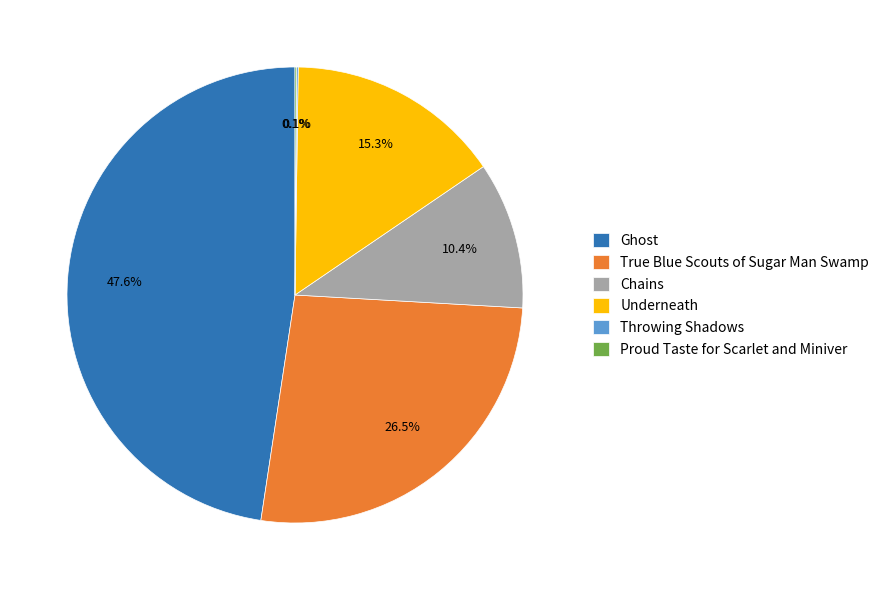

Between Chains and Underneath, which is larger?

Underneath